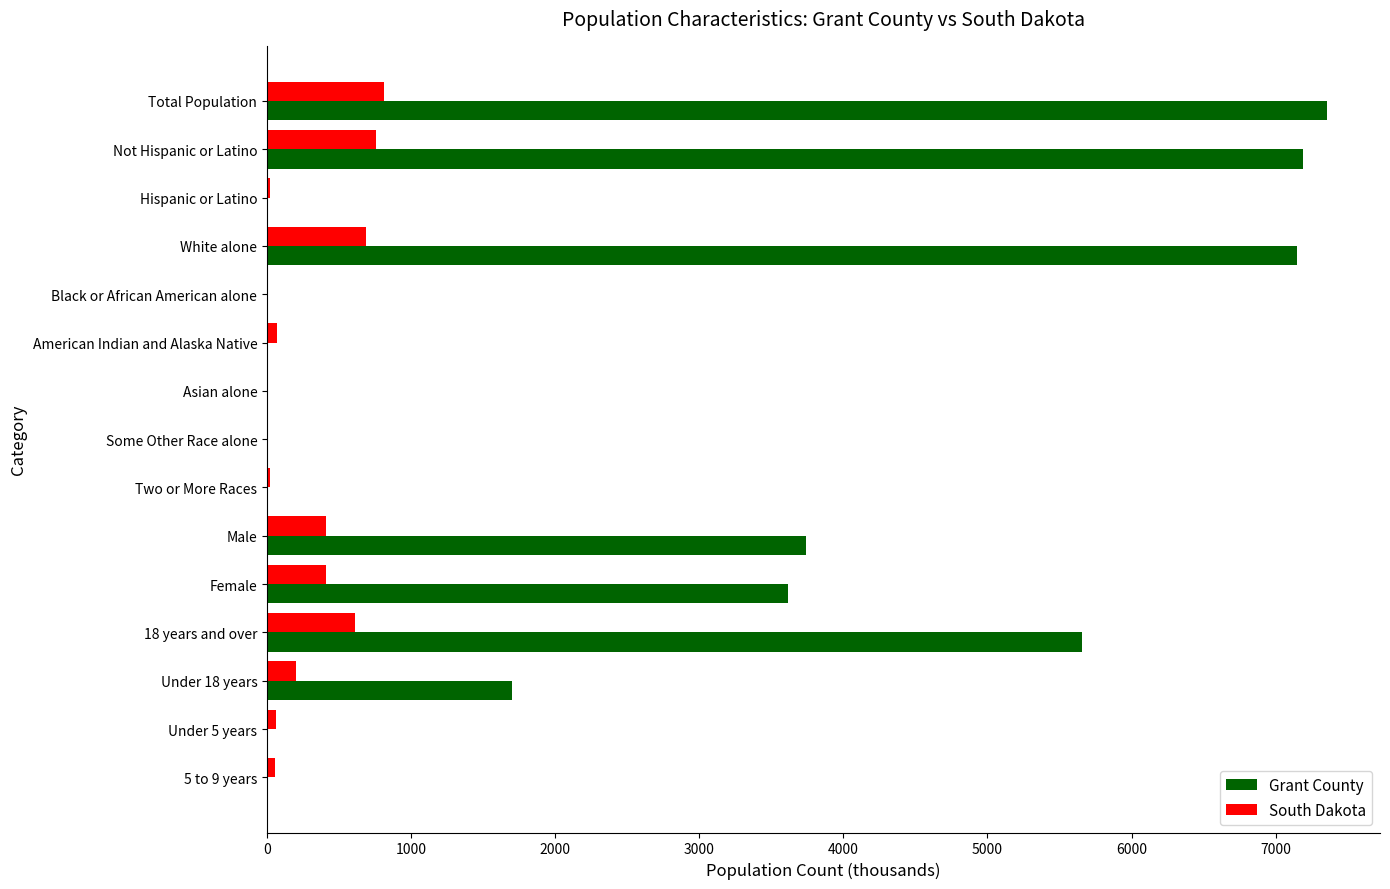

The Grant County series shows 1629.4 at Total Population. True or false?

False